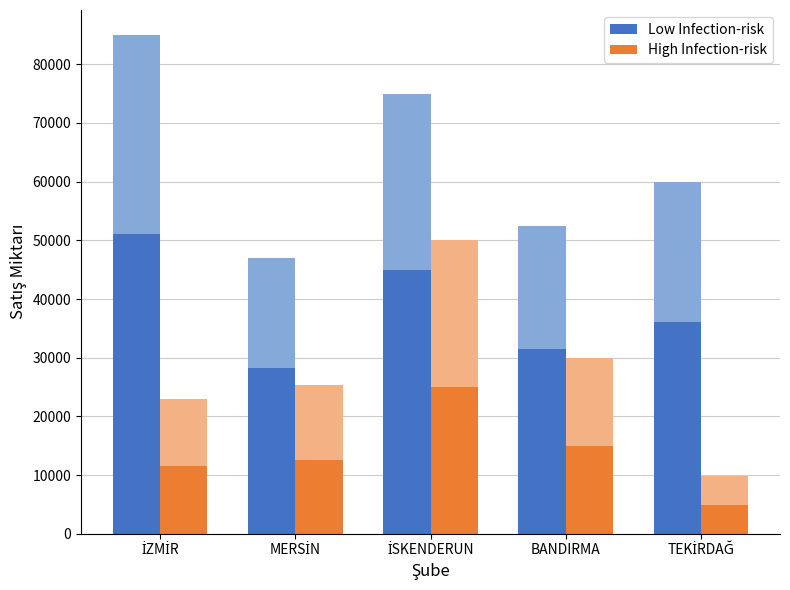

What is the maximum value for Low Infection-risk?

51000